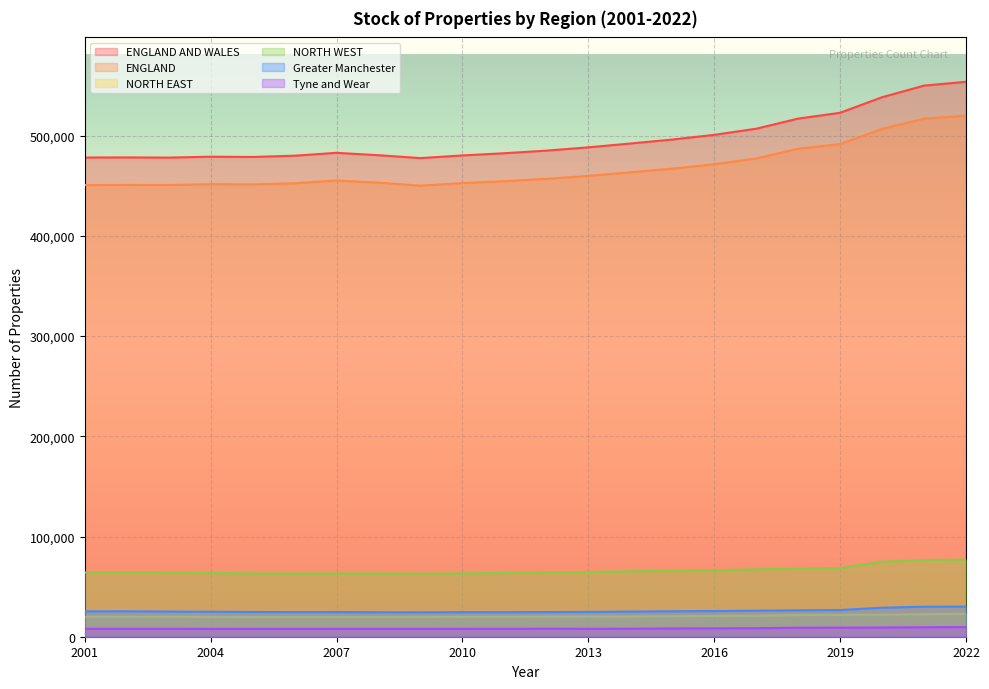

How many data points in NORTH EAST are less than 20080?

11